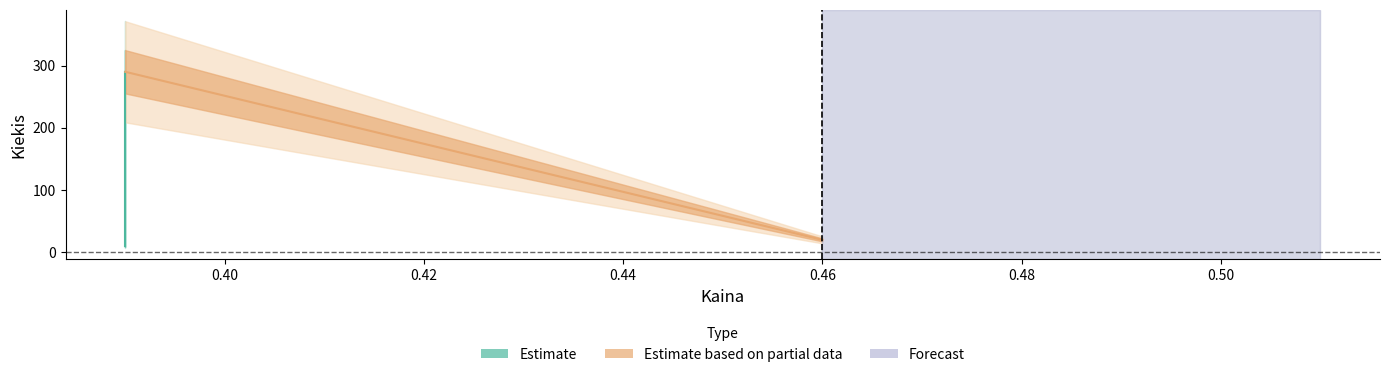

How many values exceed 61?

2